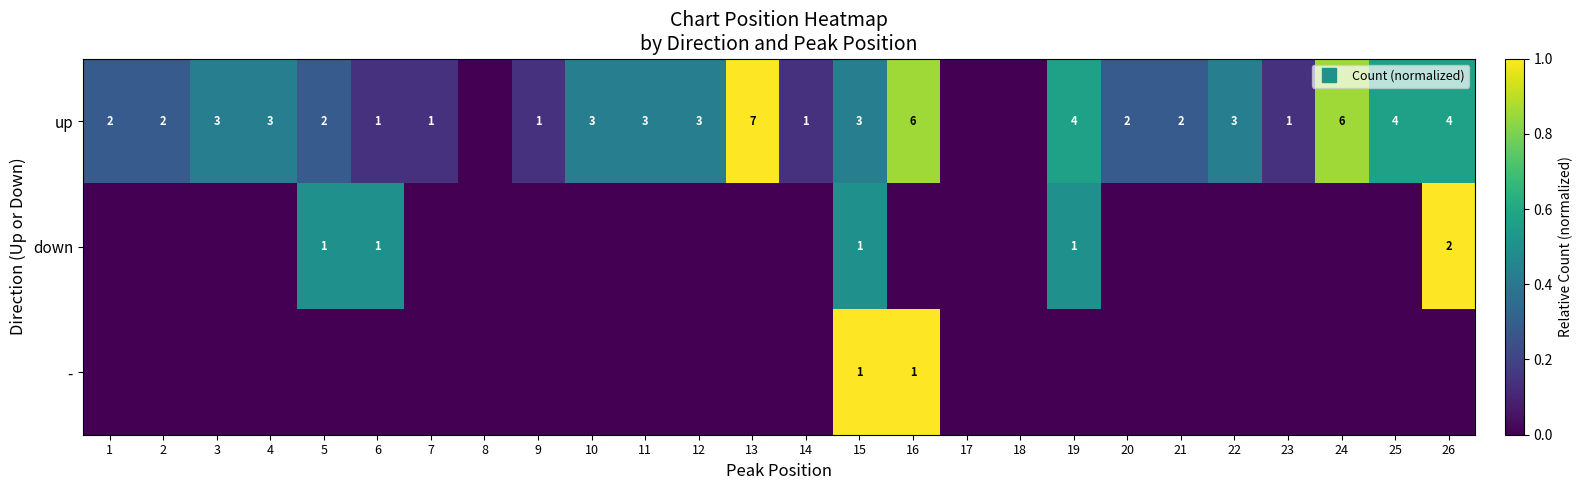

Which category has the highest value in the down series?

26